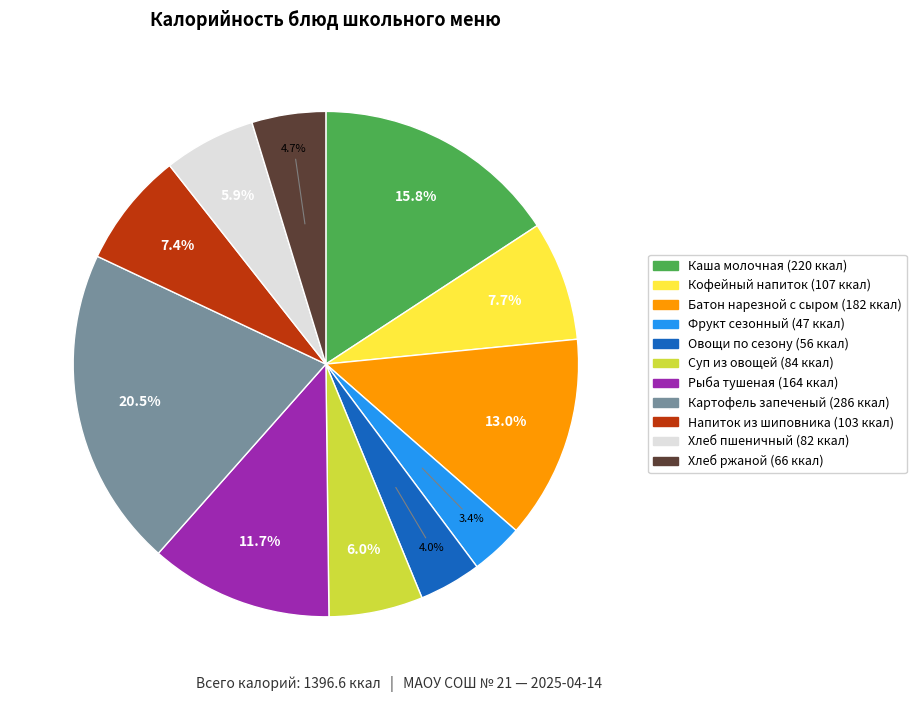

Does any single category account for the majority?

No